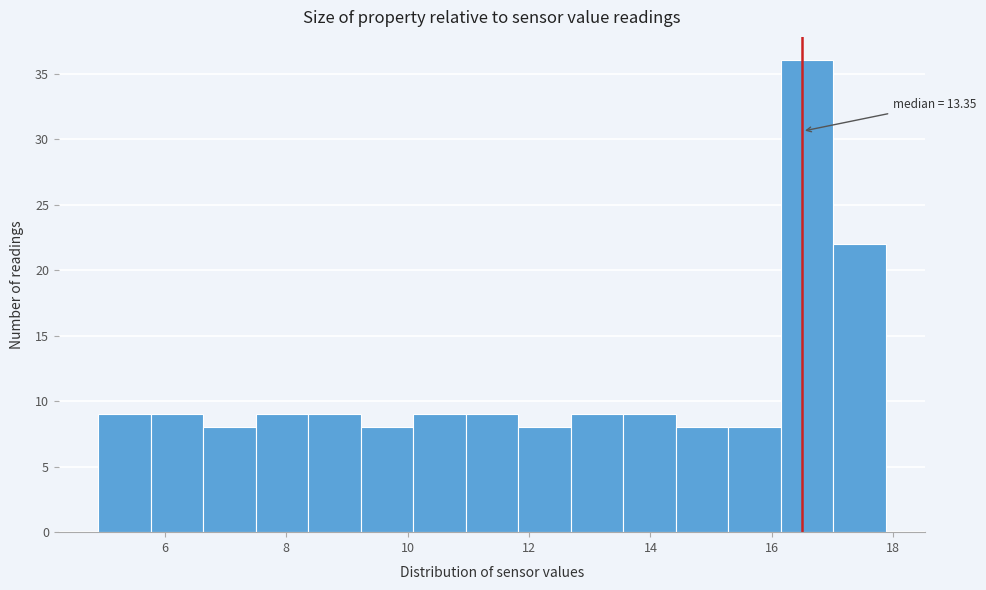

Over which range of the x-axis is the bar tallest?

16.2 to 17.0